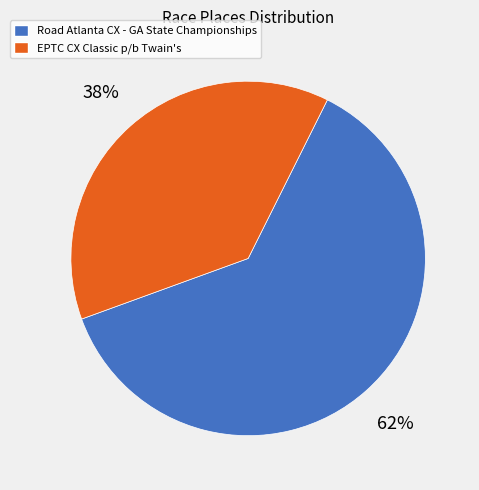

What percentage is the Road Atlanta CX - GA State Championships slice, to the nearest percent?

62%